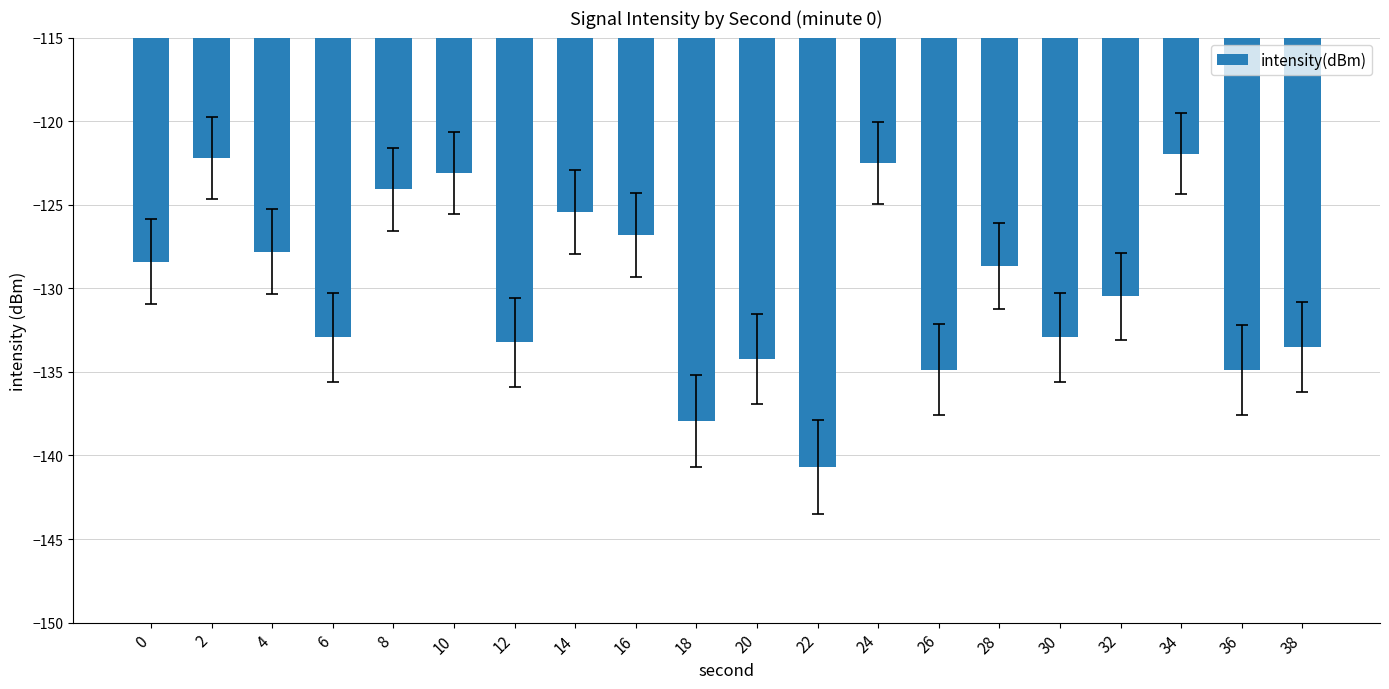

Reading left to right, extract all data points from this chart.

-128.4	-122.2	-127.8	-132.9	-124.1	-123.1	-133.2	-125.4	-126.8	-138.0	-134.2	-140.7	-122.5	-134.9	-128.7	-132.9	-130.5	-121.9	-134.9	-133.5